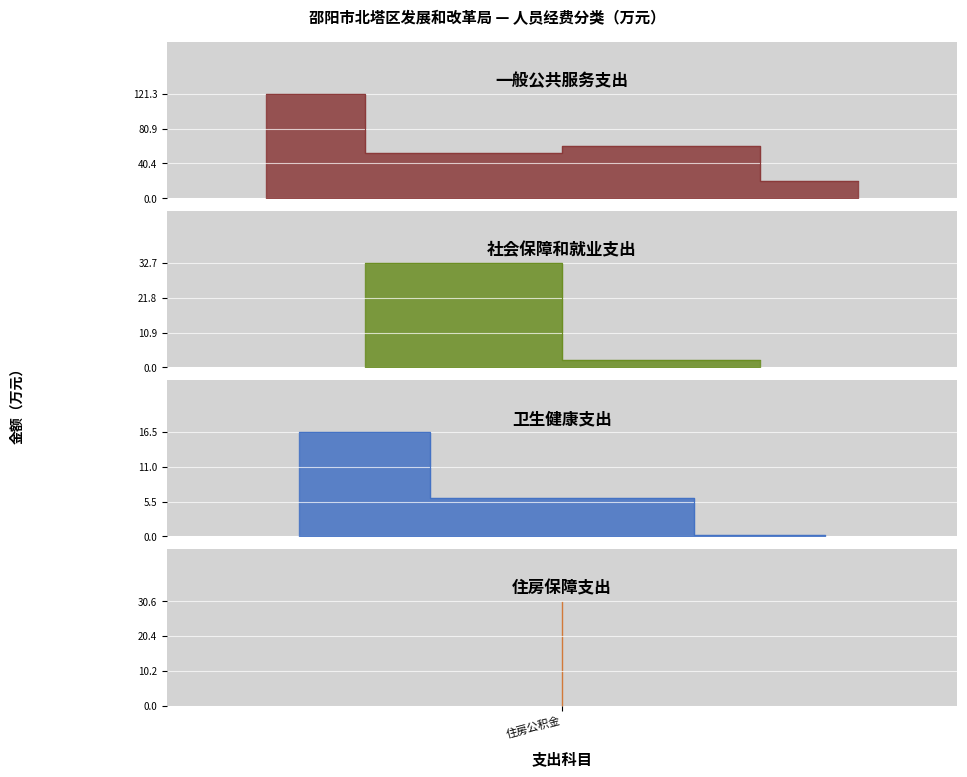

What position from the right is 一般公共服务支出?

4